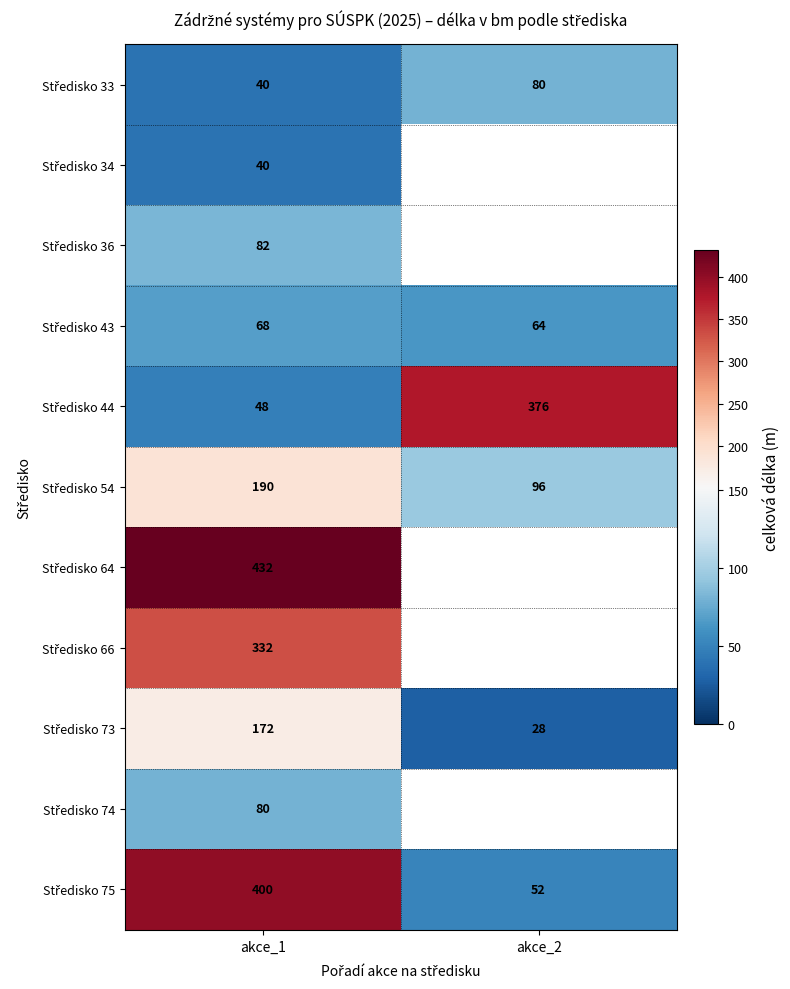

What is the total value across all series at akce_1?

1884